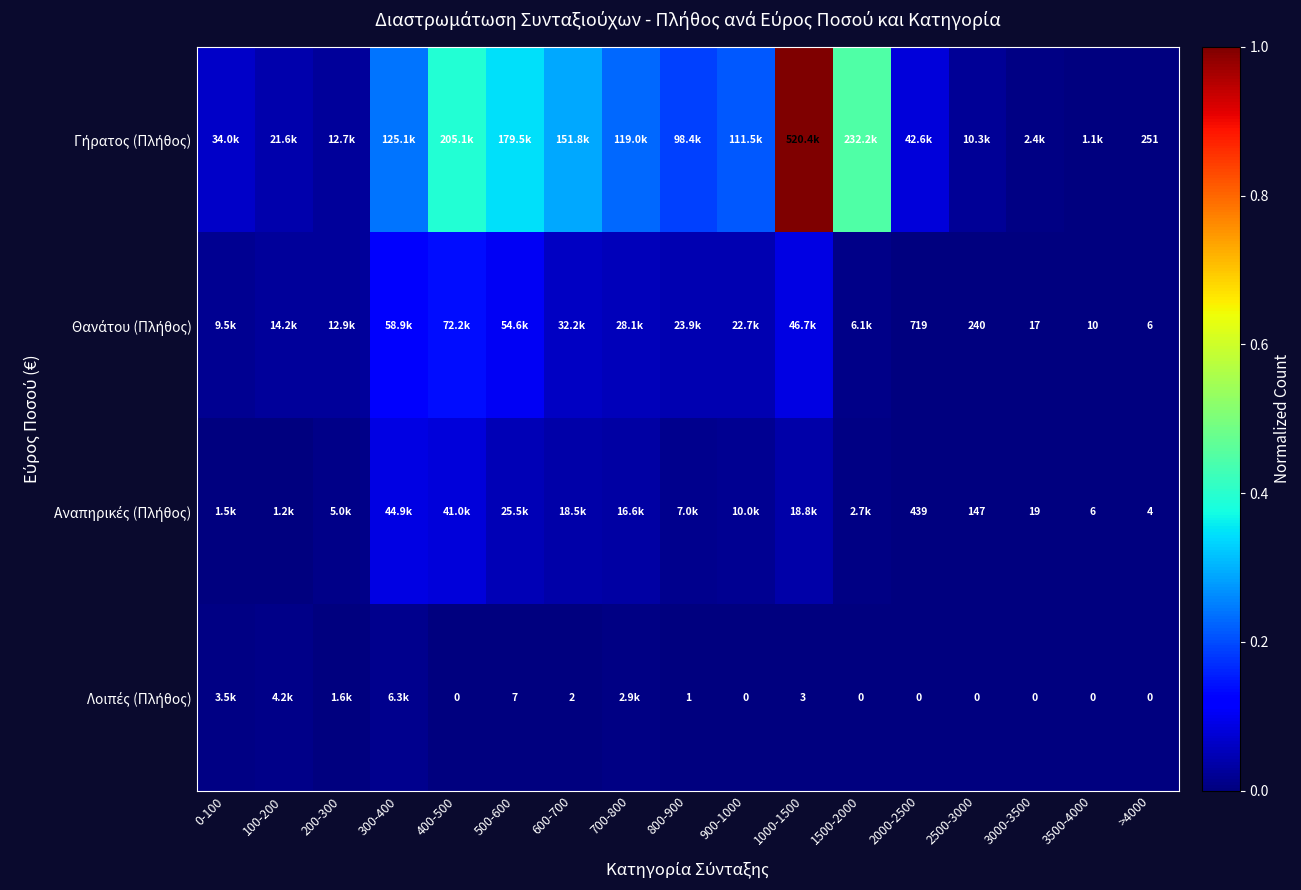

Between 100-200 and 900-1000, which series saw the biggest shift?

Γήρατος (Πλήθος)